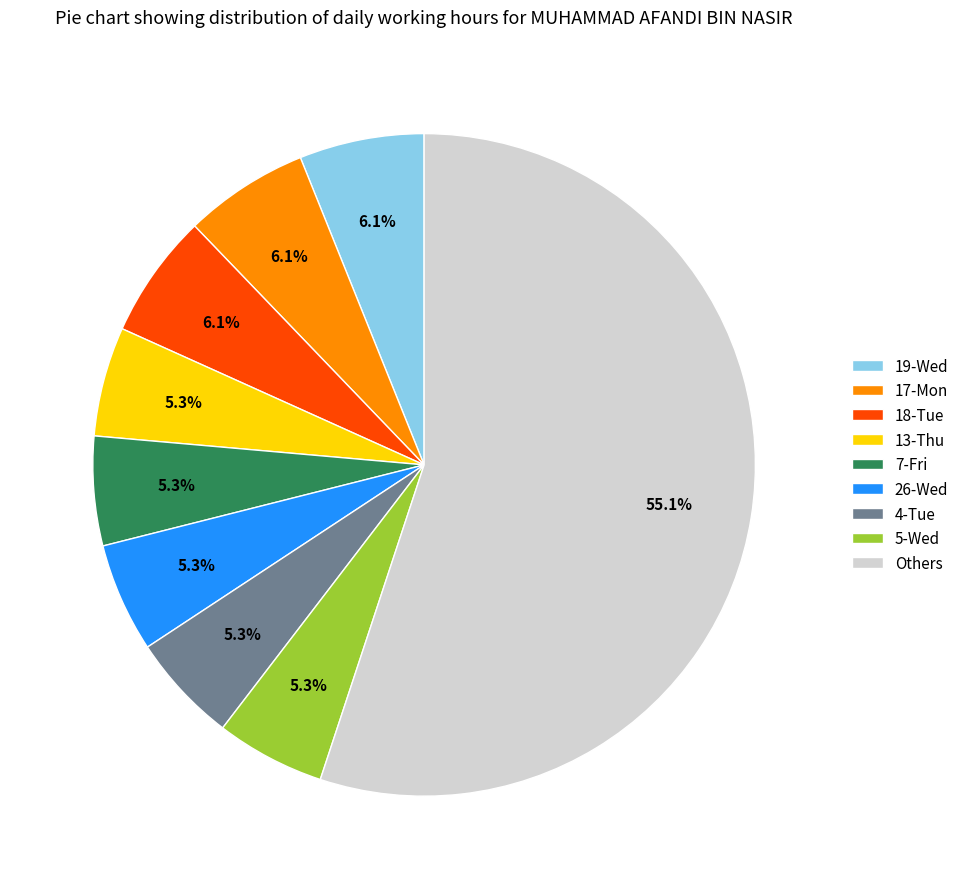

Is there any slice that represents more than half of the pie?

Yes